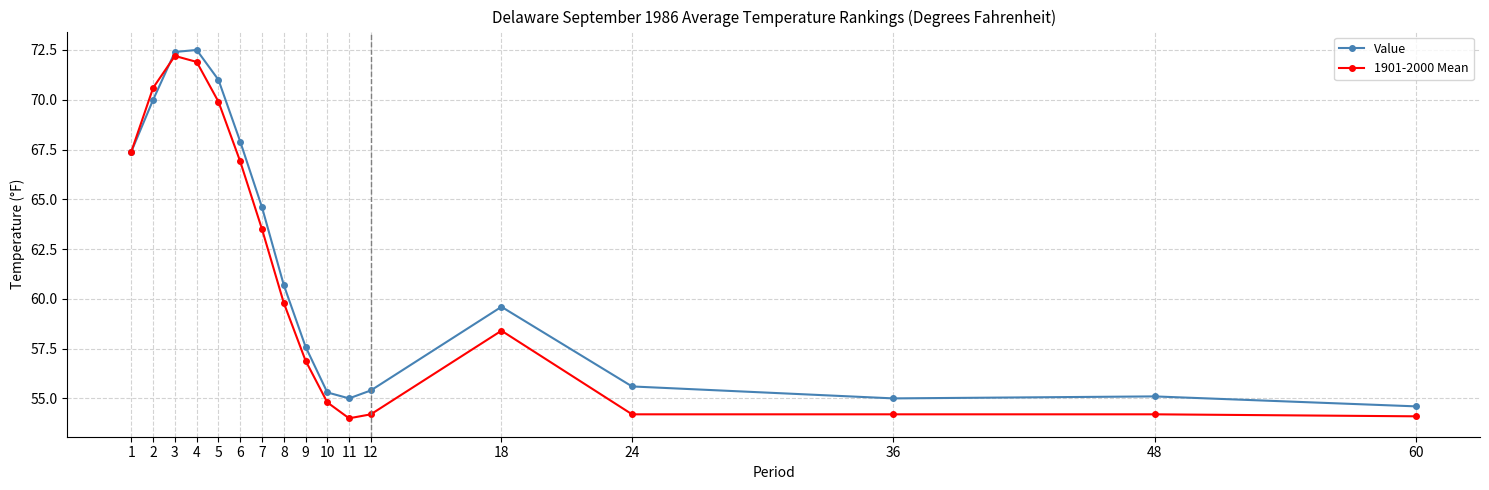

Rank the series at 3 from lowest to highest value.

1901-2000 Mean, Value